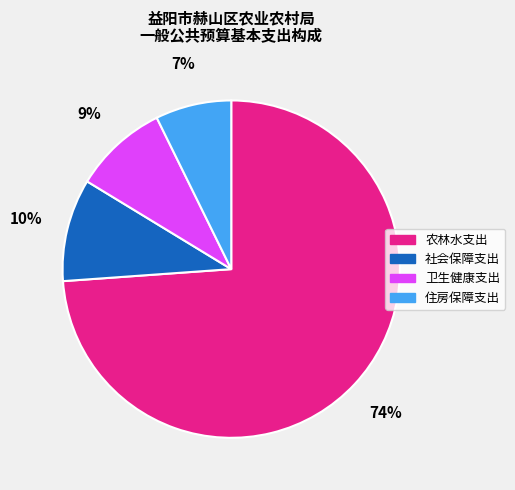

How many slices are in this pie chart?

4